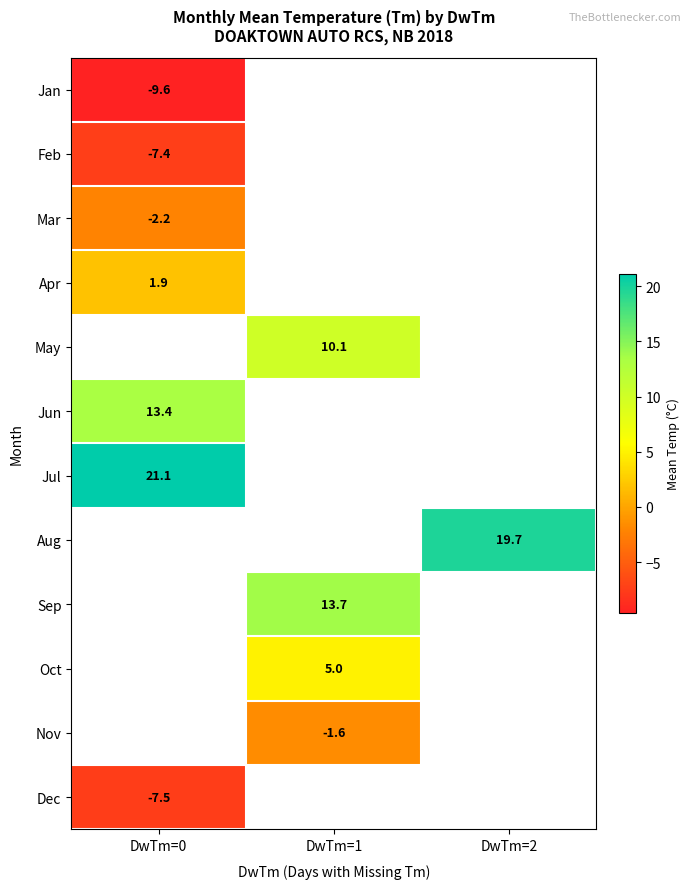

Is it true that Oct equals 5.0 at DwTm=1?

True